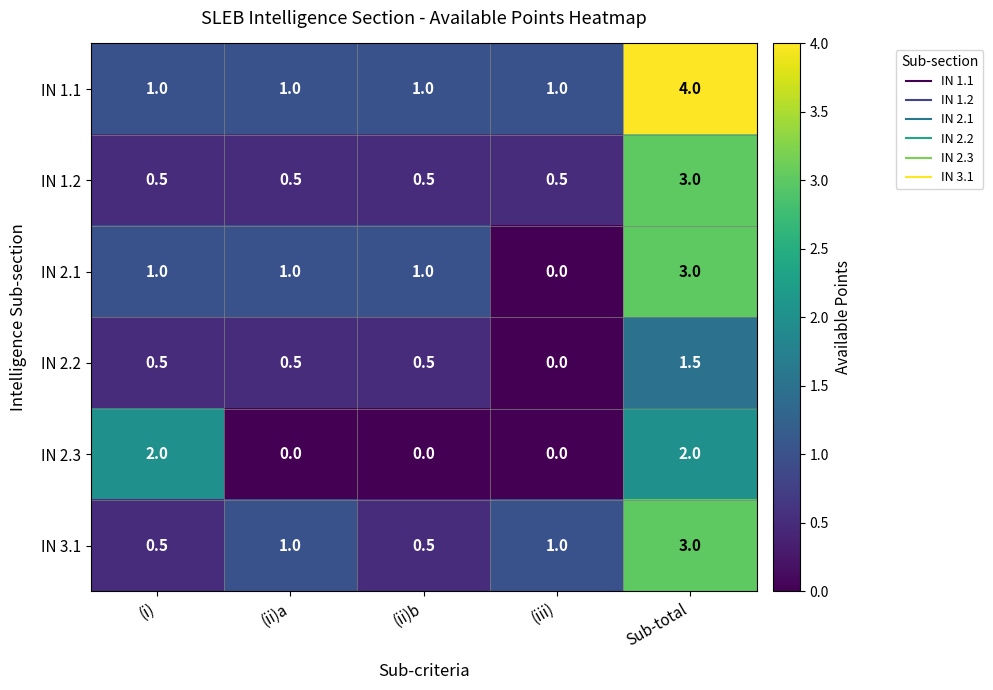

True or false: IN 1.1 has a value of 1.0 at (i).

True